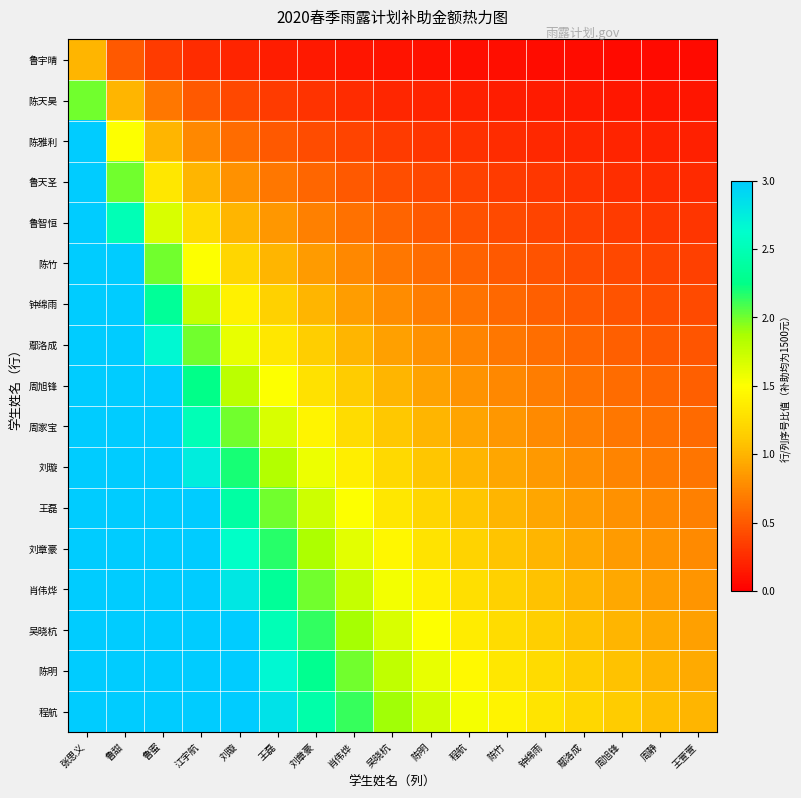

Rank the series by their maximum value, from highest to lowest.

程航, 陈明, 吴晓杭, 肖伟烨, 刘章豪, 王磊, 刘璇, 周家宝, 周旭锋, 鄢洛成, 钟绵雨, 陈竹, 鲁智恒, 鲁天圣, 陈雅利, 陈天昊, 鲁宇晴